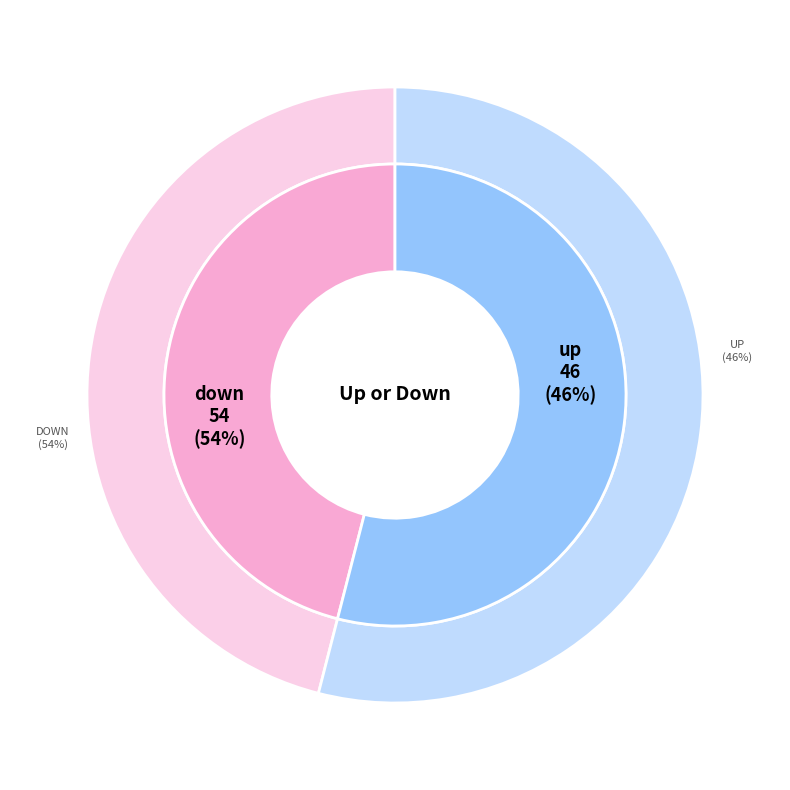

Rank the categories by value from highest to lowest.

down, up